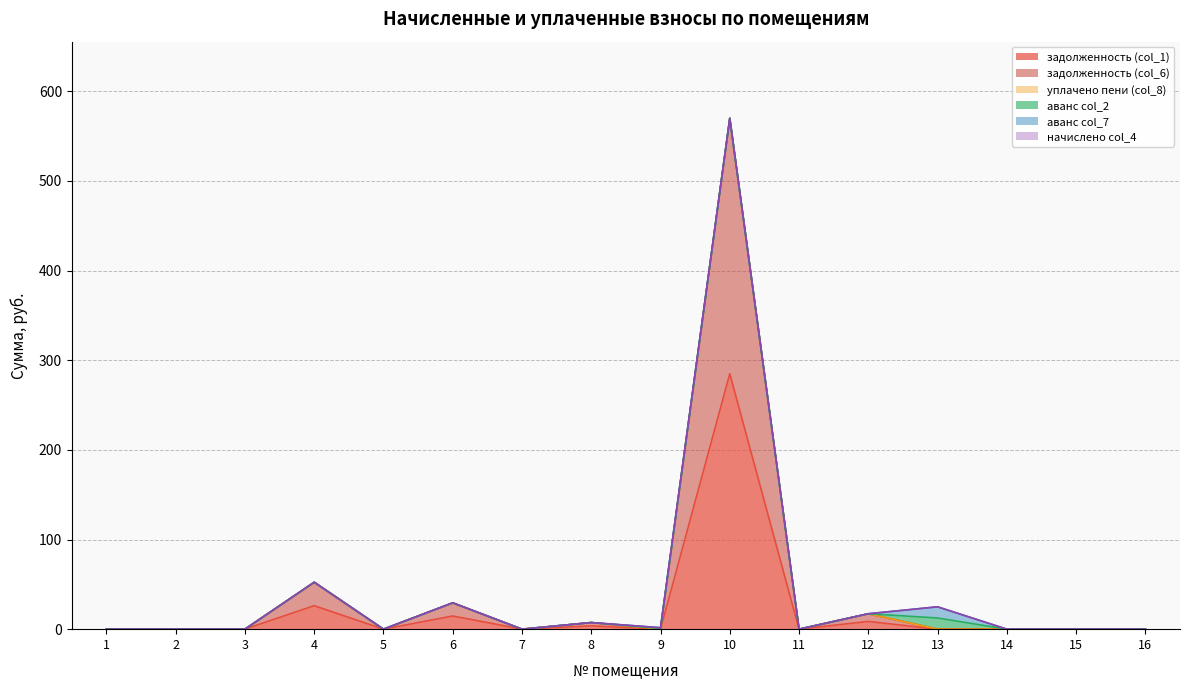

Is it true that задолженность (col_1) equals 0.0 at 9?

True